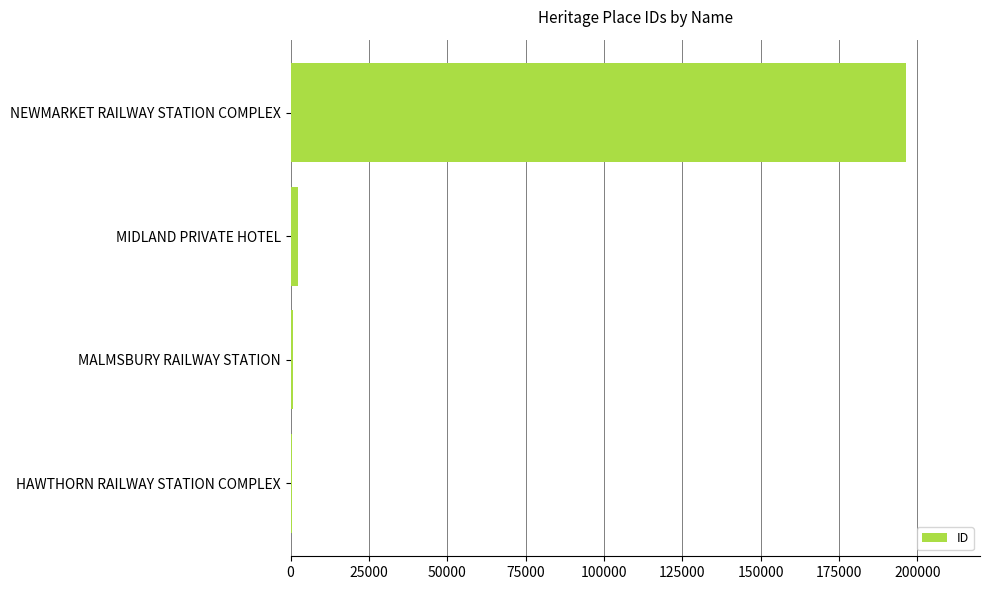

Is it true that the value at NEWMARKET RAILWAY STATION COMPLEX is 196263?

True